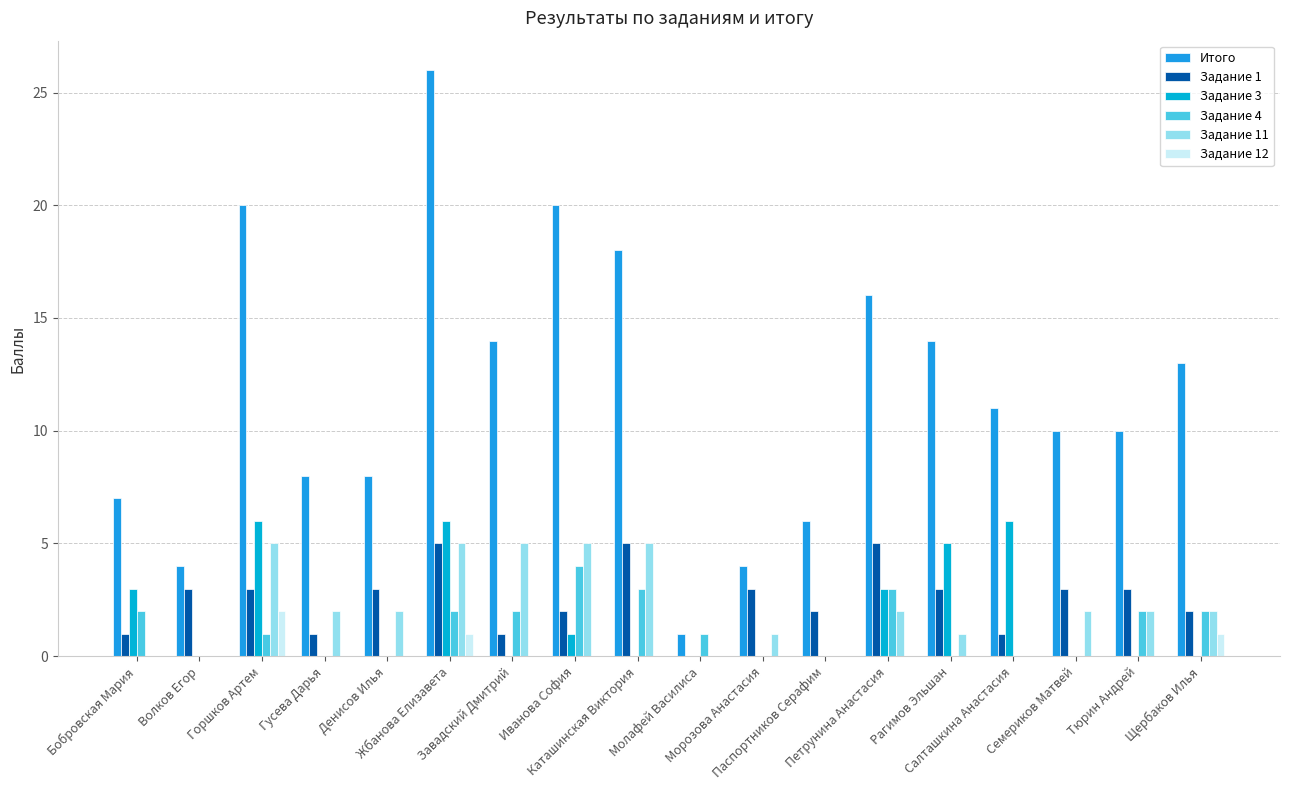

True or false: Задание 3 has a value of 4 at Денисов Илья.

False